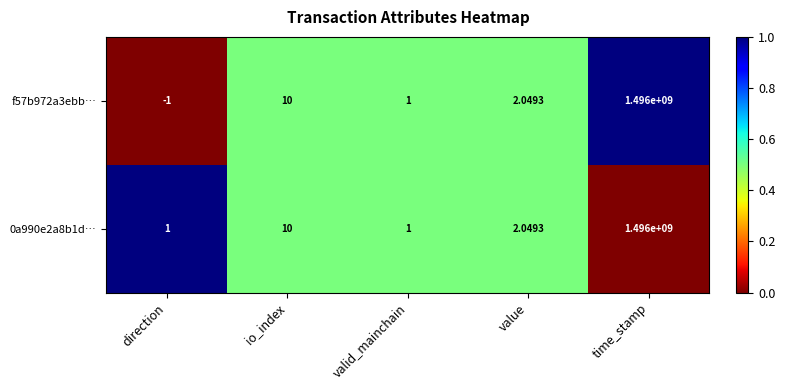

How many values in the f57b972a3ebb… series exceed 2?

3